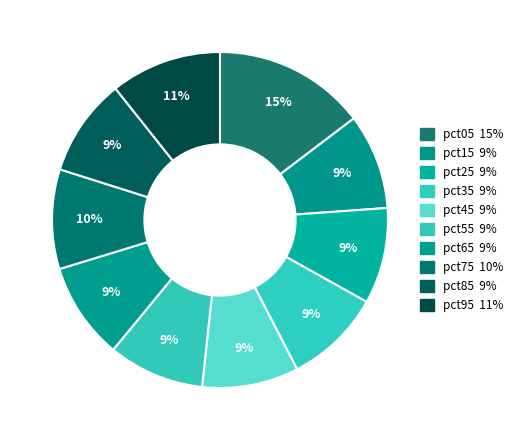

The pct15 slice represents 19% of the pie. True or false?

False